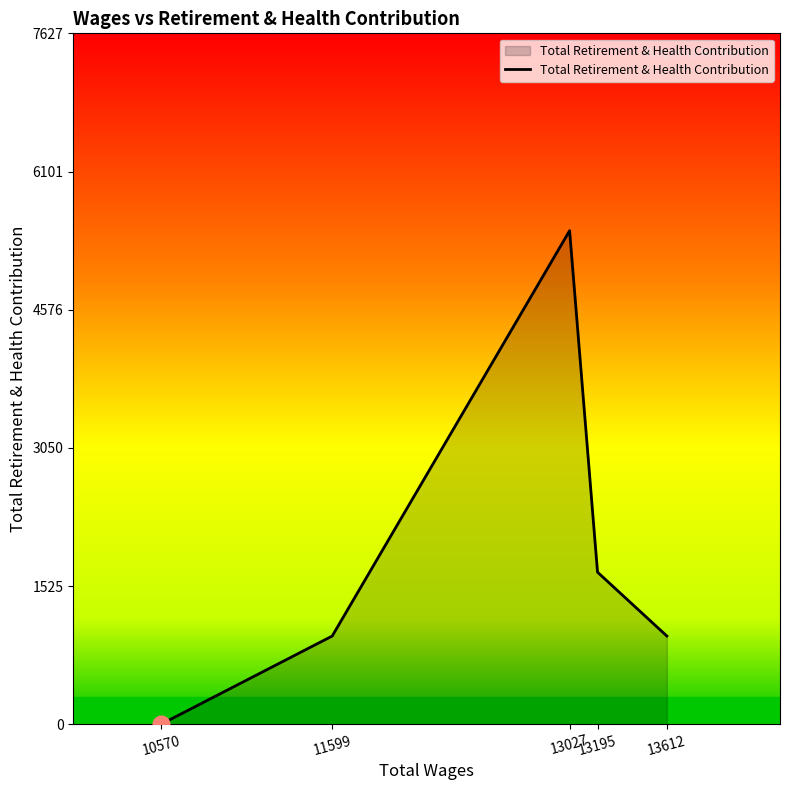

What is the difference between the maximum and minimum values?

5448